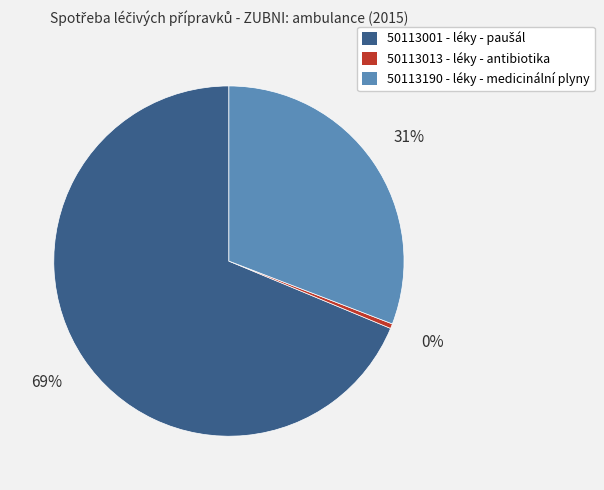

To the nearest percent, what is the average slice percentage?

33%